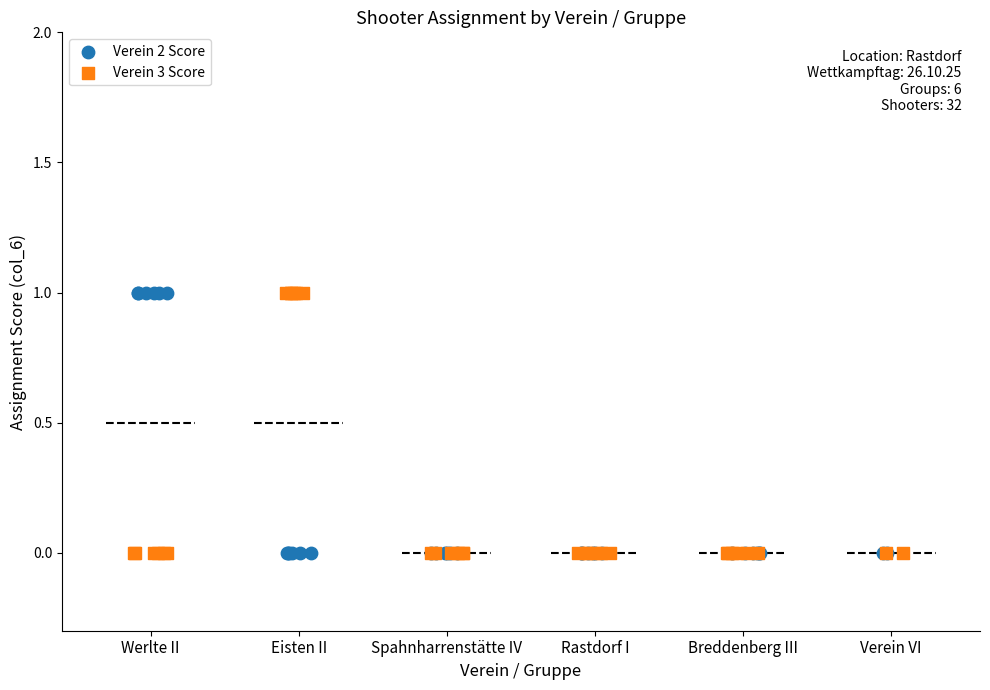

What are all the series names shown in the legend?

Verein 2 Score, Verein 3 Score